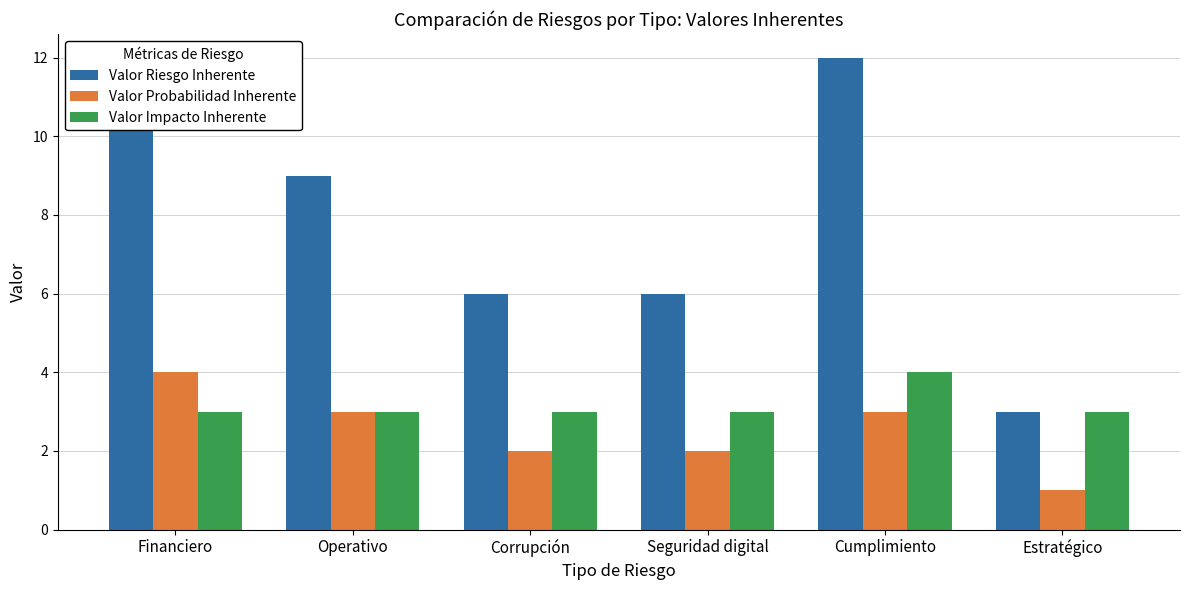

What is the difference between the maximum and minimum values in the Valor Impacto Inherente series?

1